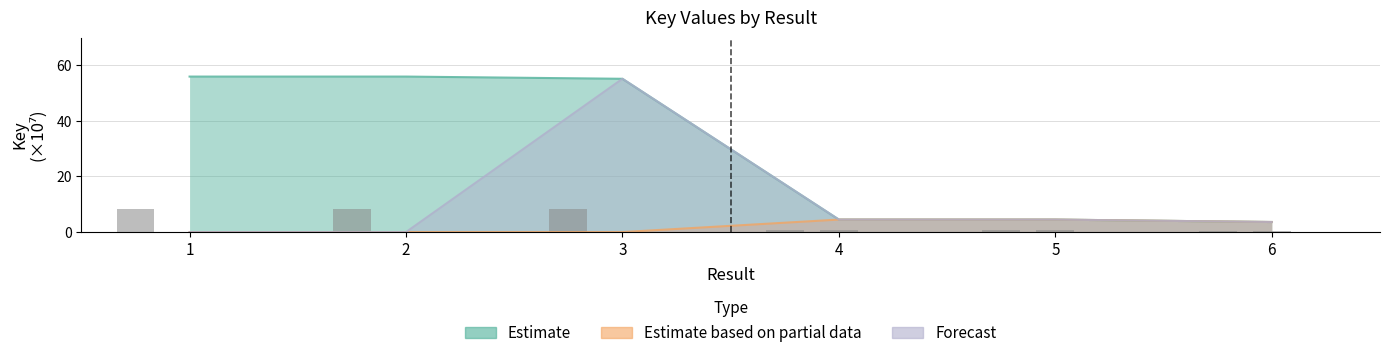

How many bars are there in total?

18